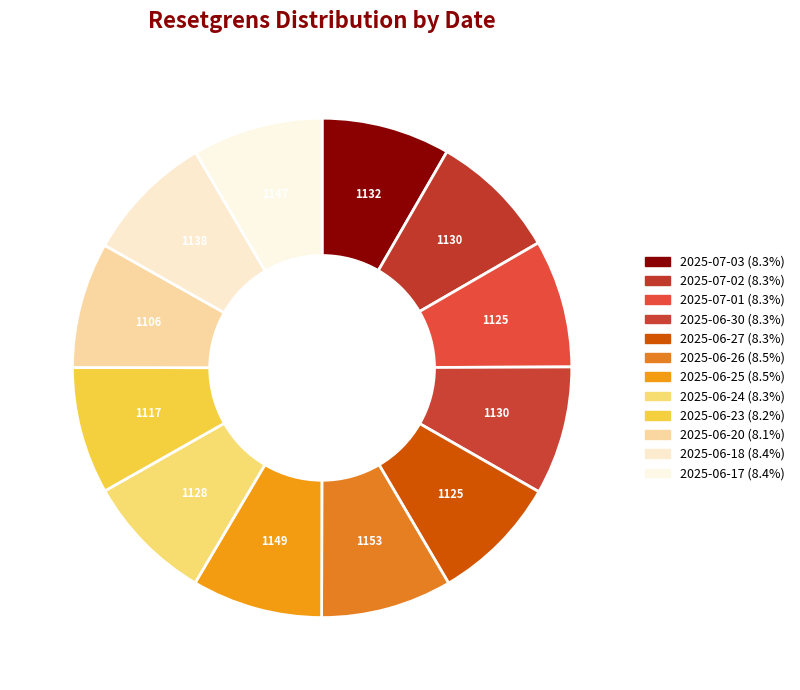

Is there any slice that represents more than half of the pie?

No